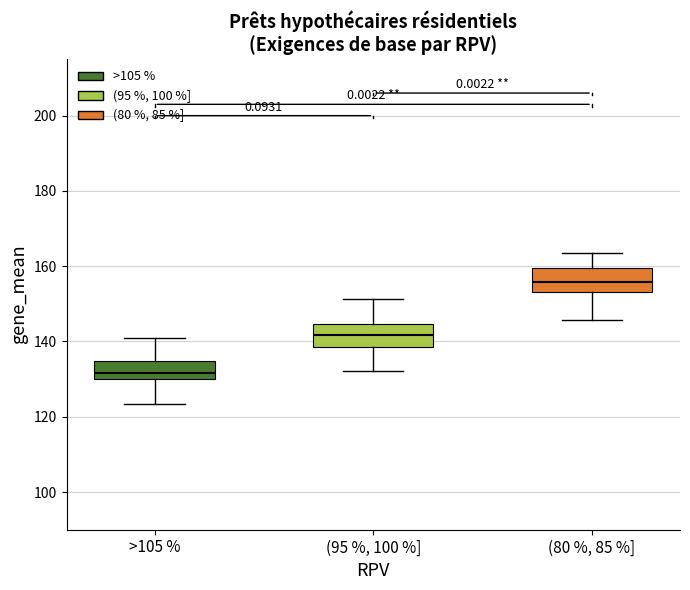

Where is the upper edge of the box for (95 %, 100 %] on the y-axis? The values are not printed on the chart, so give them approximately, as read against the axis.

144